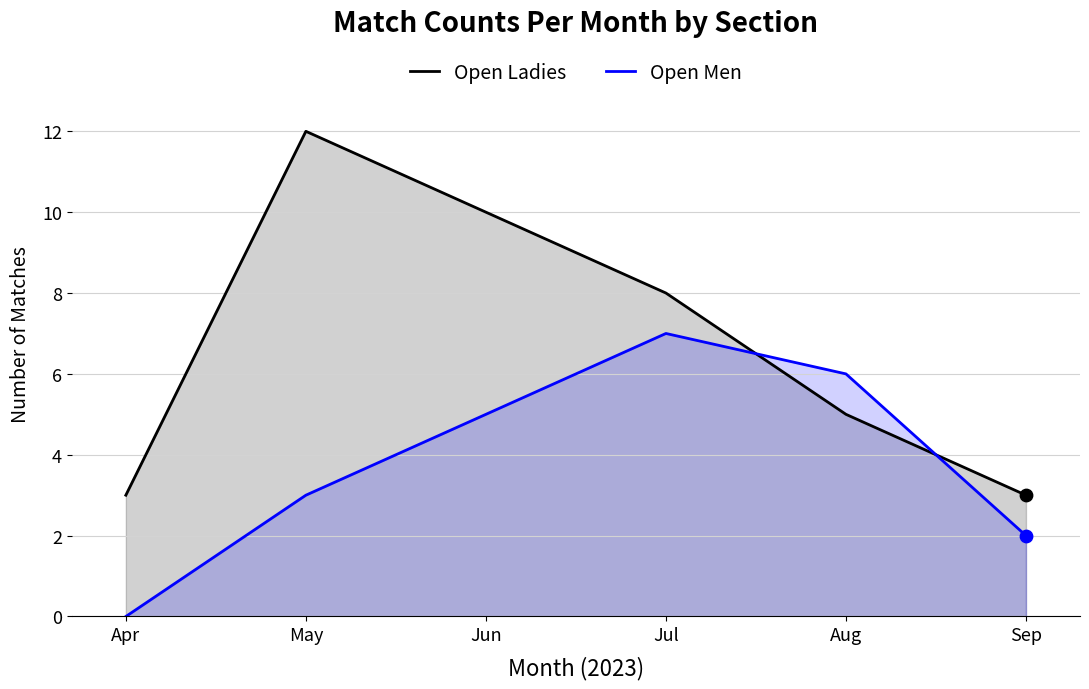

At which category is the sum across all series the highest?

May